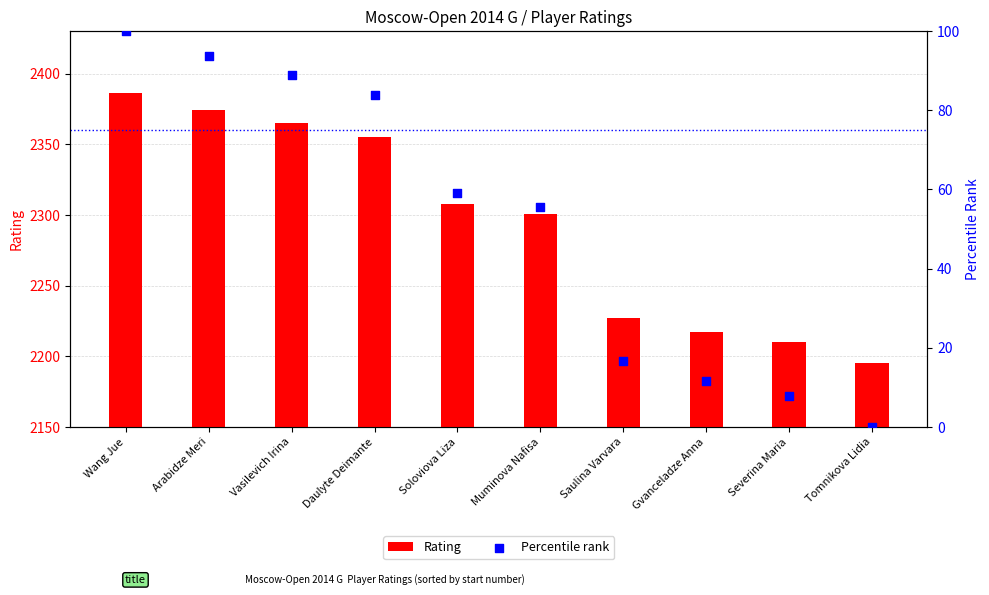

At how many categories does at least one series exceed 729?

10